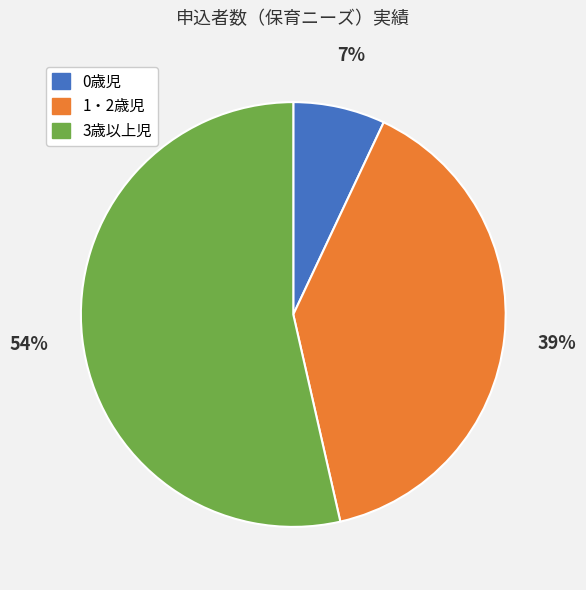

True or false: 1・2歳児 accounts for 51% of the total.

False